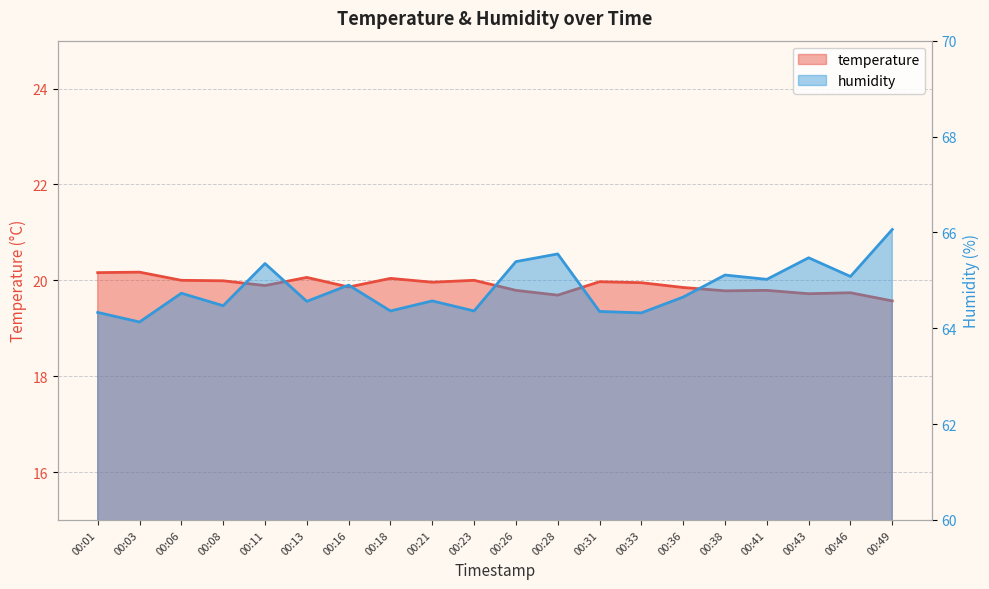

What is the value of the temperature point at the 9th from the left?

20.0